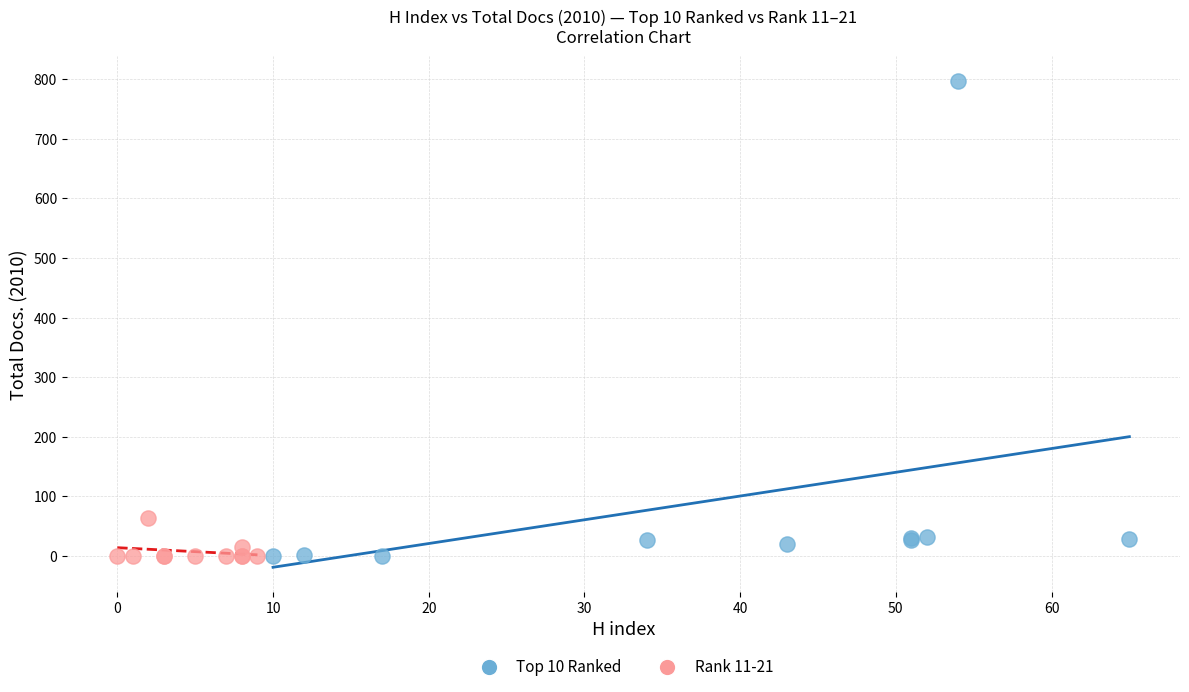

Which series has the largest Y range (max minus min)?

Top 10 Ranked